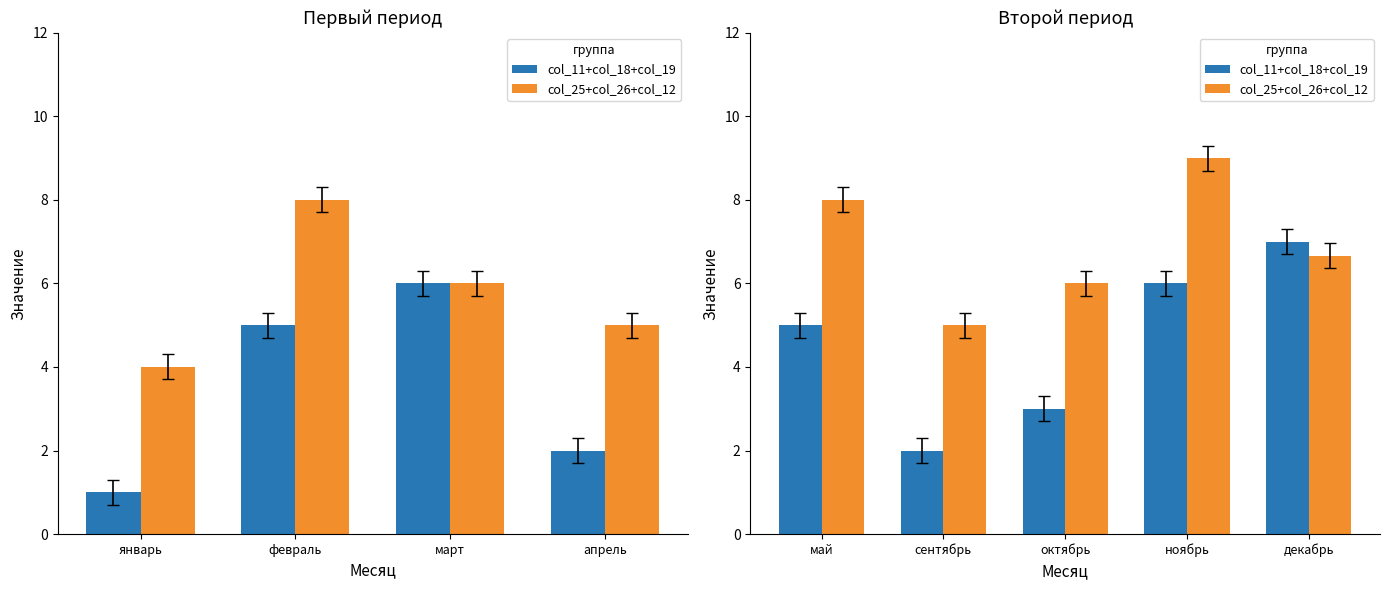

Does the chart contain any negative values?

No